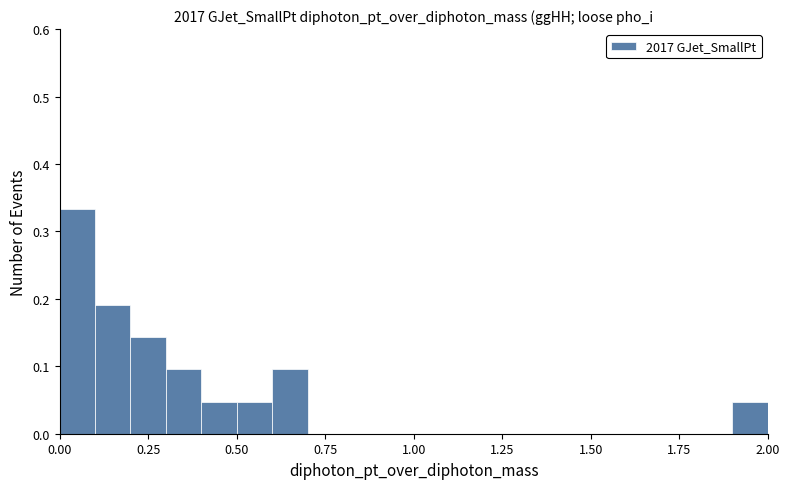

Read against the x-axis, roughly where is the centre of the tallest bar?

0.05